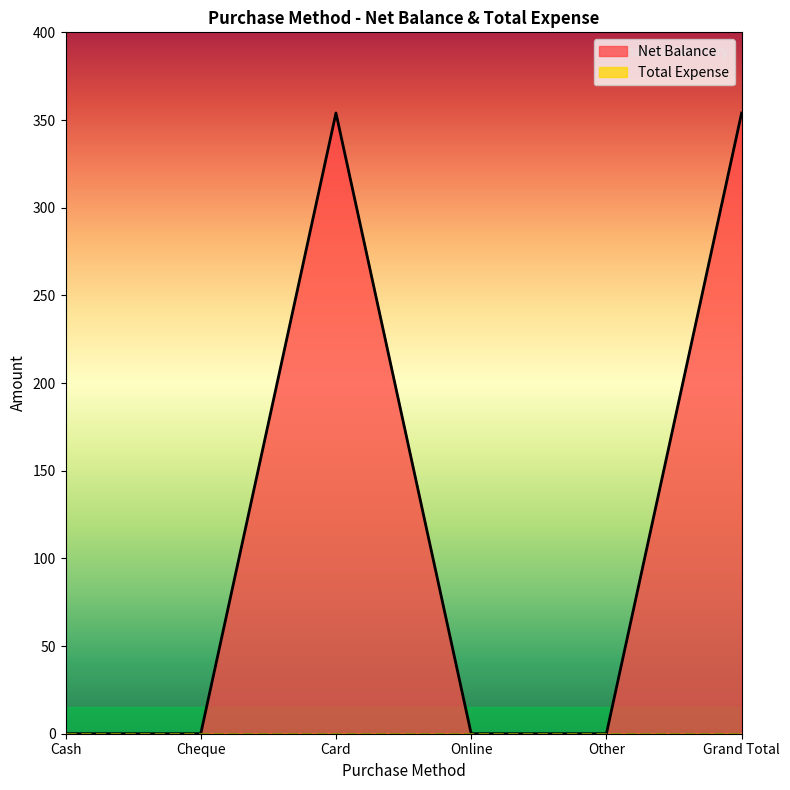

Is it true that the value at Cheque is 0?

True